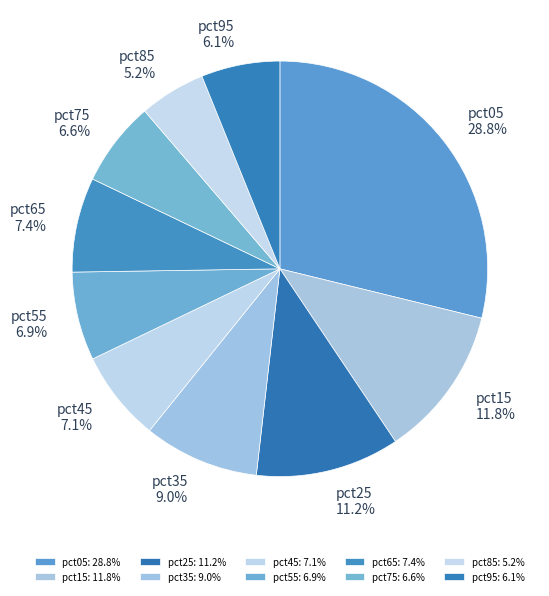

What percentage is the pct85 slice, to the nearest percent?

5%